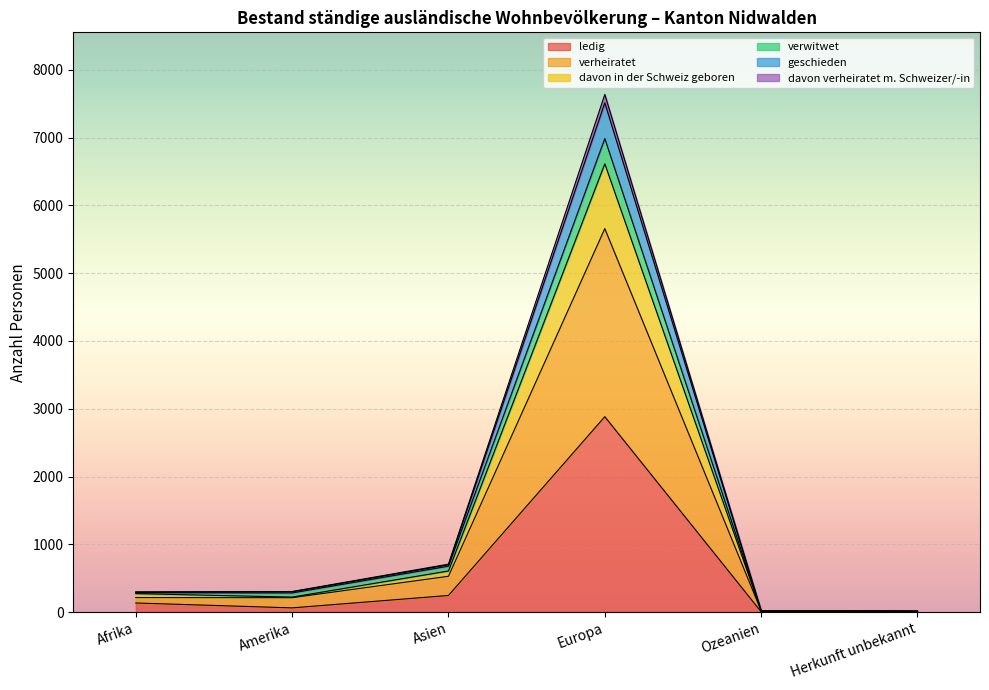

What is the maximum value for ledig?

2883